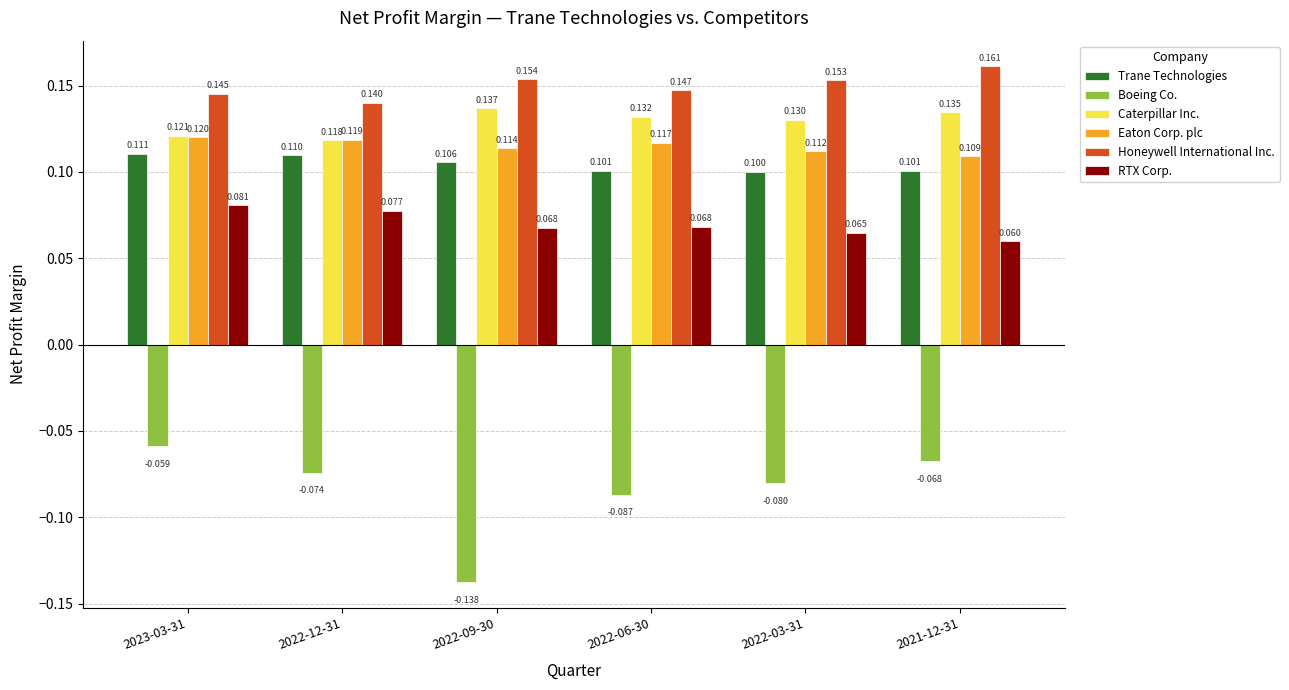

What is the label of the 4th bar from the right?

2022-09-30